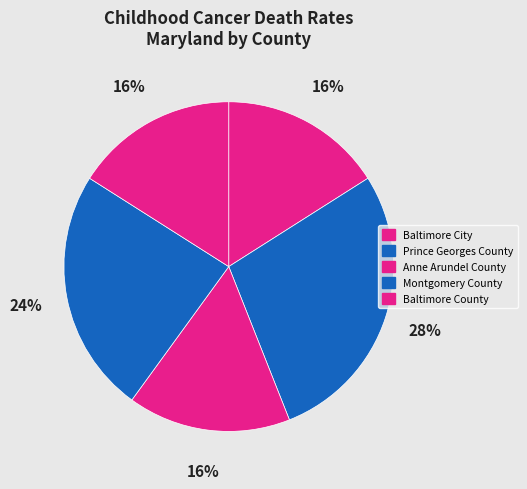

How many slices are in this pie chart?

5